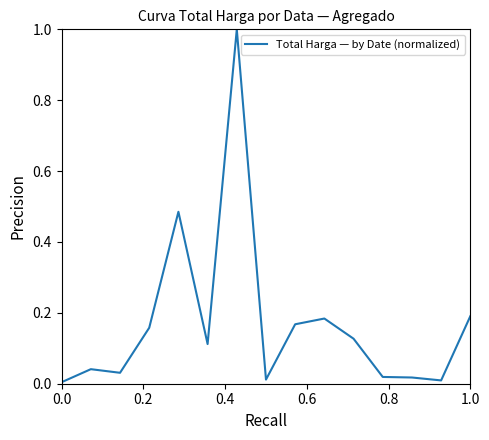

What is the difference between the maximum and minimum values?

1.0